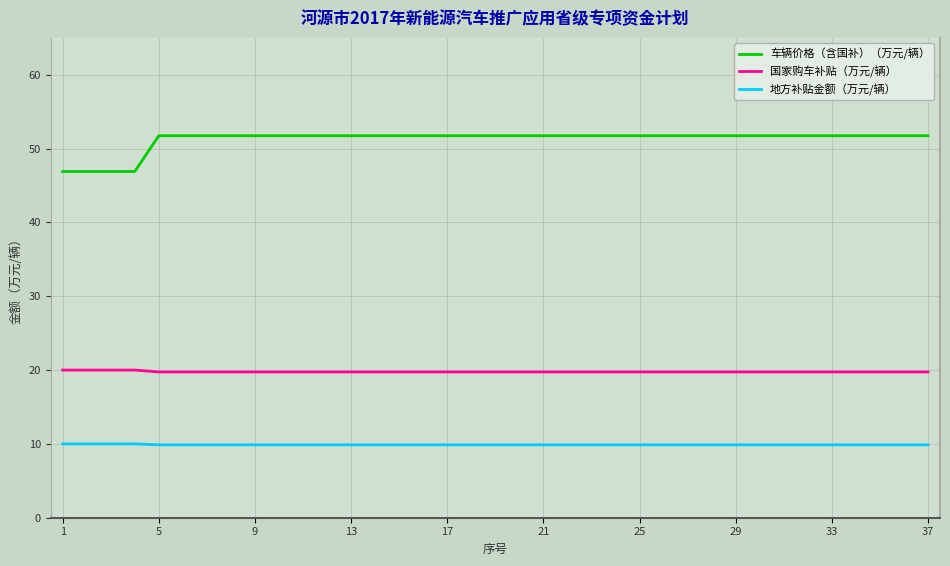

Which series has the widest spread of values?

车辆价格（含国补）（万元/辆）